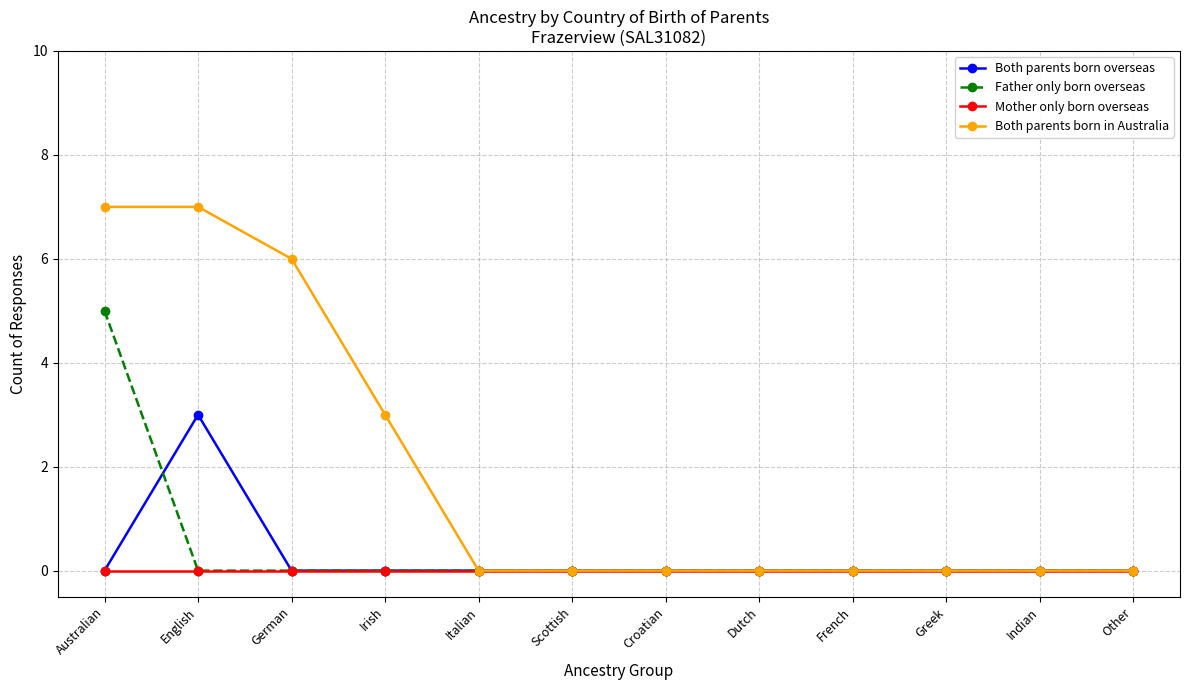

Is it true that Both parents born overseas equals 0 at Greek?

True